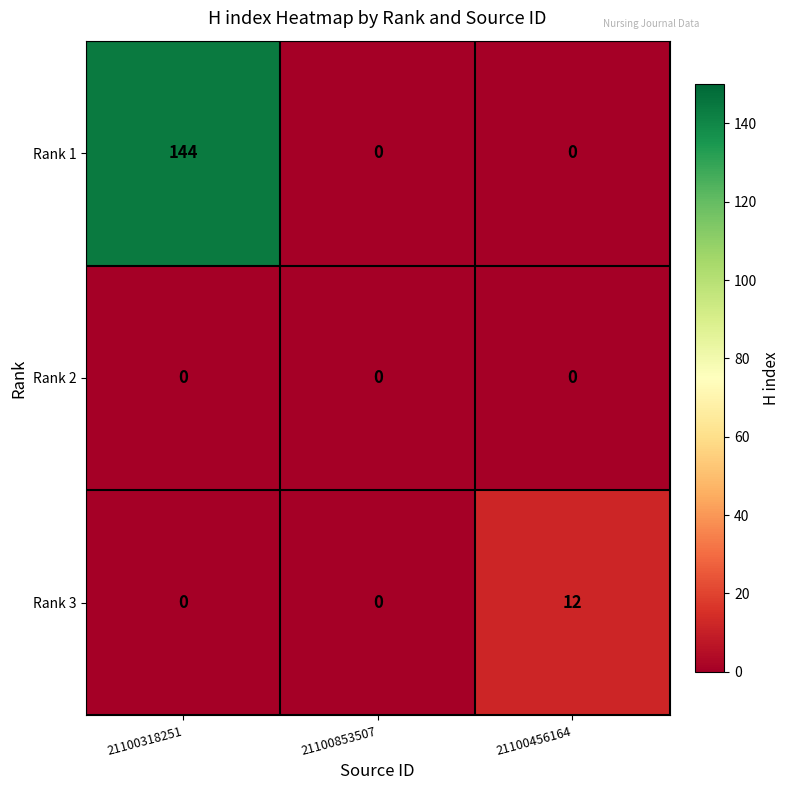

The value of Rank 1 at 21100853507 is -53. True or false?

False